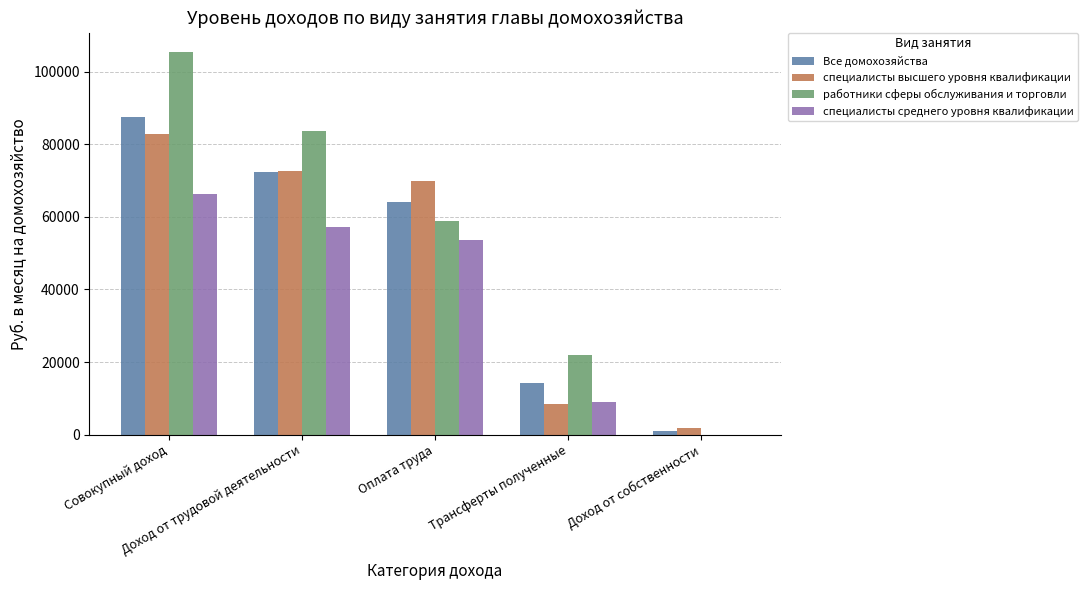

What value does the специалисты высшего уровня квалификации series have at Доход от трудовой деятельности?

72563.9